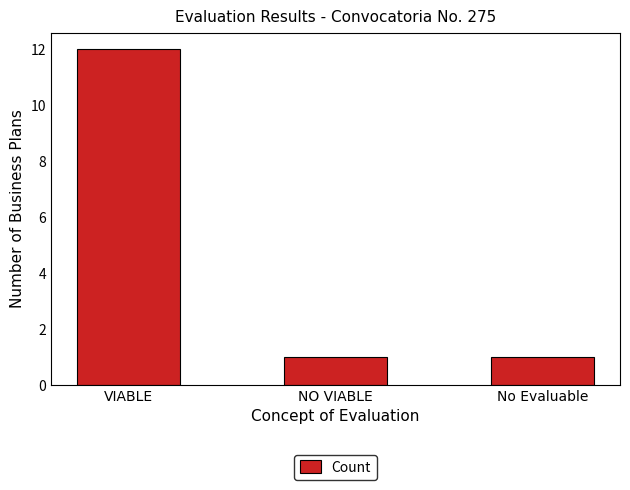

What is the difference between the values at VIABLE and No Evaluable?

11